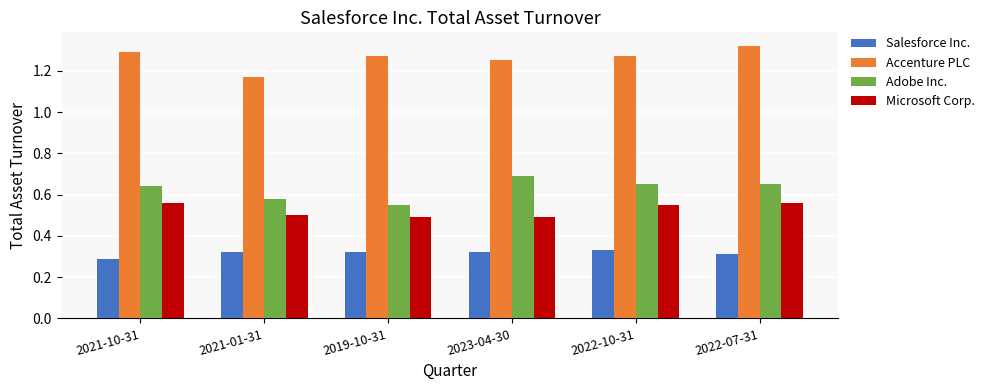

Are the bars horizontal?

No